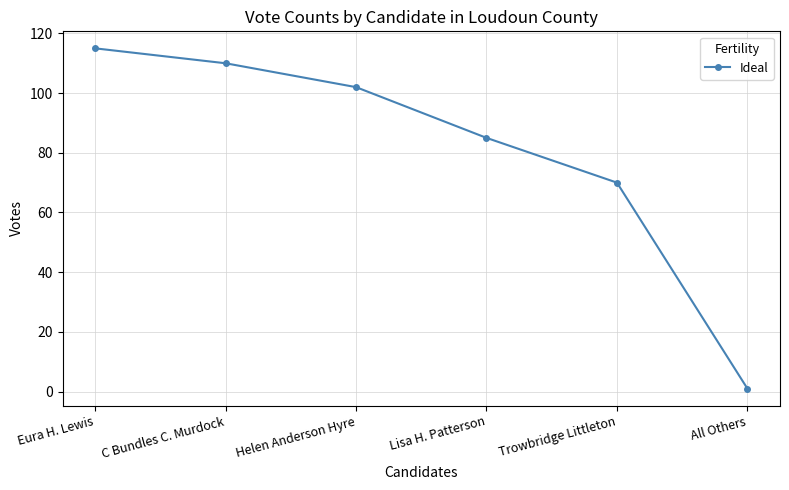

What is the smallest value displayed?

1